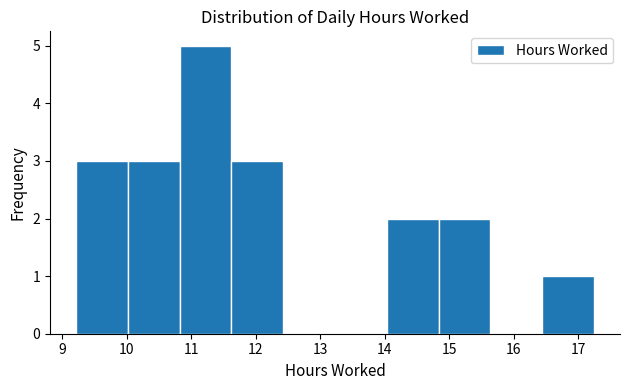

Which range on the x-axis has the tallest bar?

10.8 to 11.6